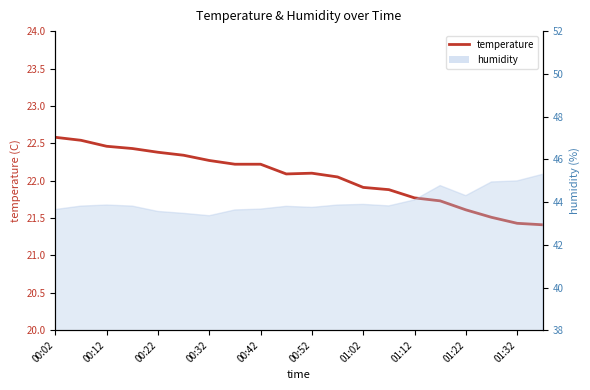

What is the value of the 2nd point from the left?

22.5